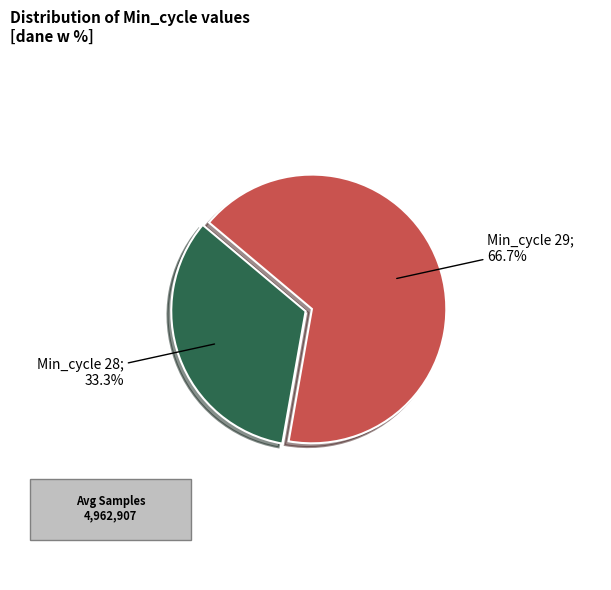

Is there a majority slice in this chart?

Yes